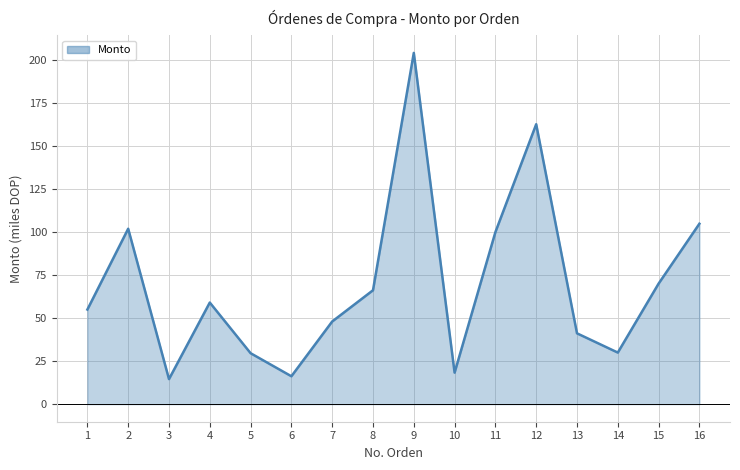

What is the difference between the values at 15 and 9?

134.0